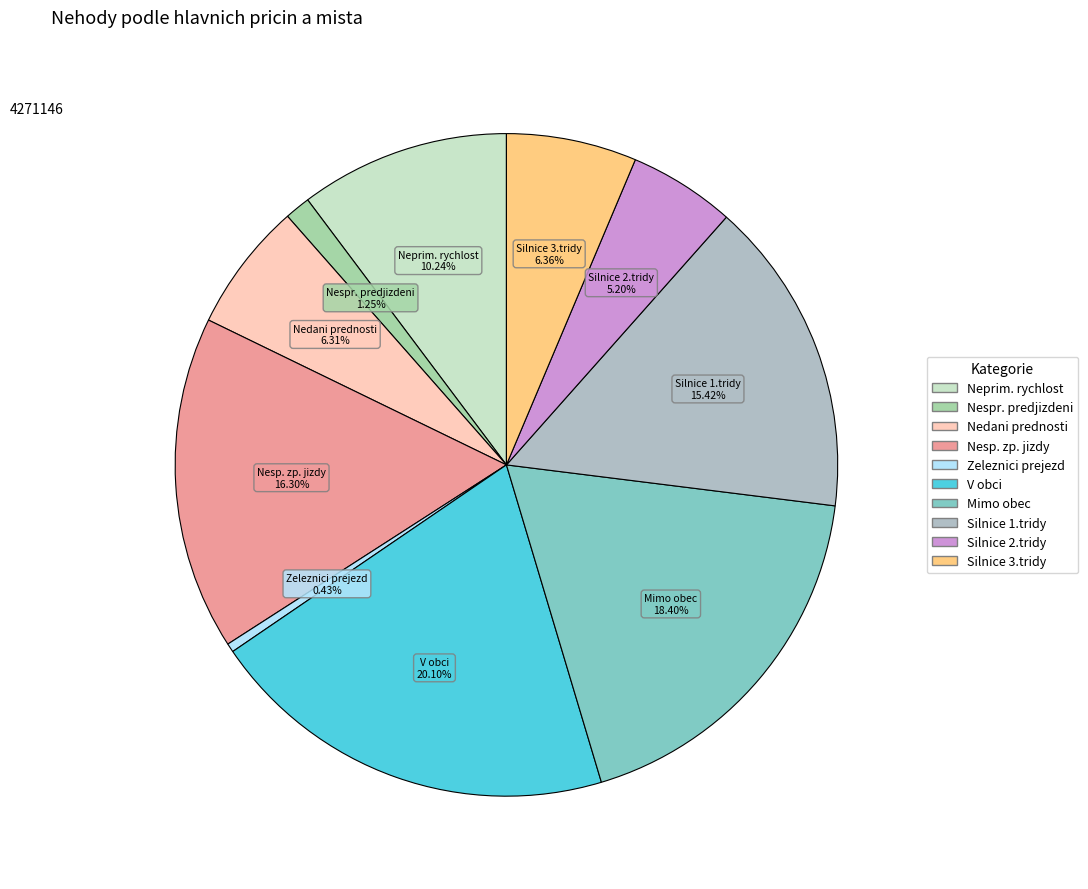

To the nearest percent, what is the combined percentage of Mimo obec and Silnice 1.tridy?

34%